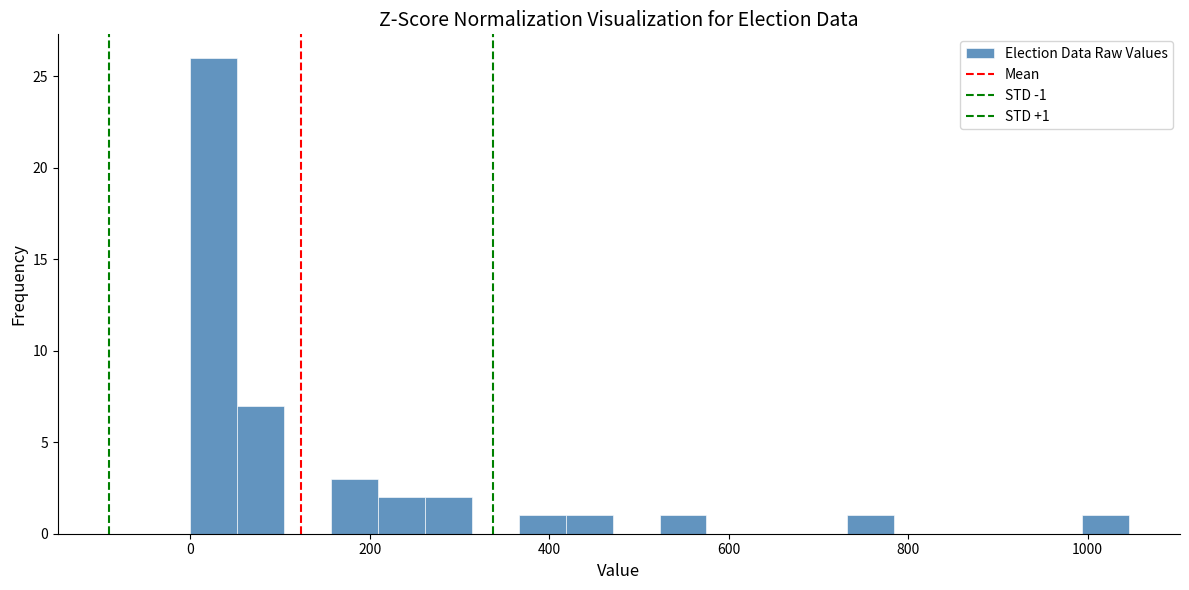

Around what value on the x-axis is the tallest bar? Give the approximate position of its centre, as read against the axis.

20